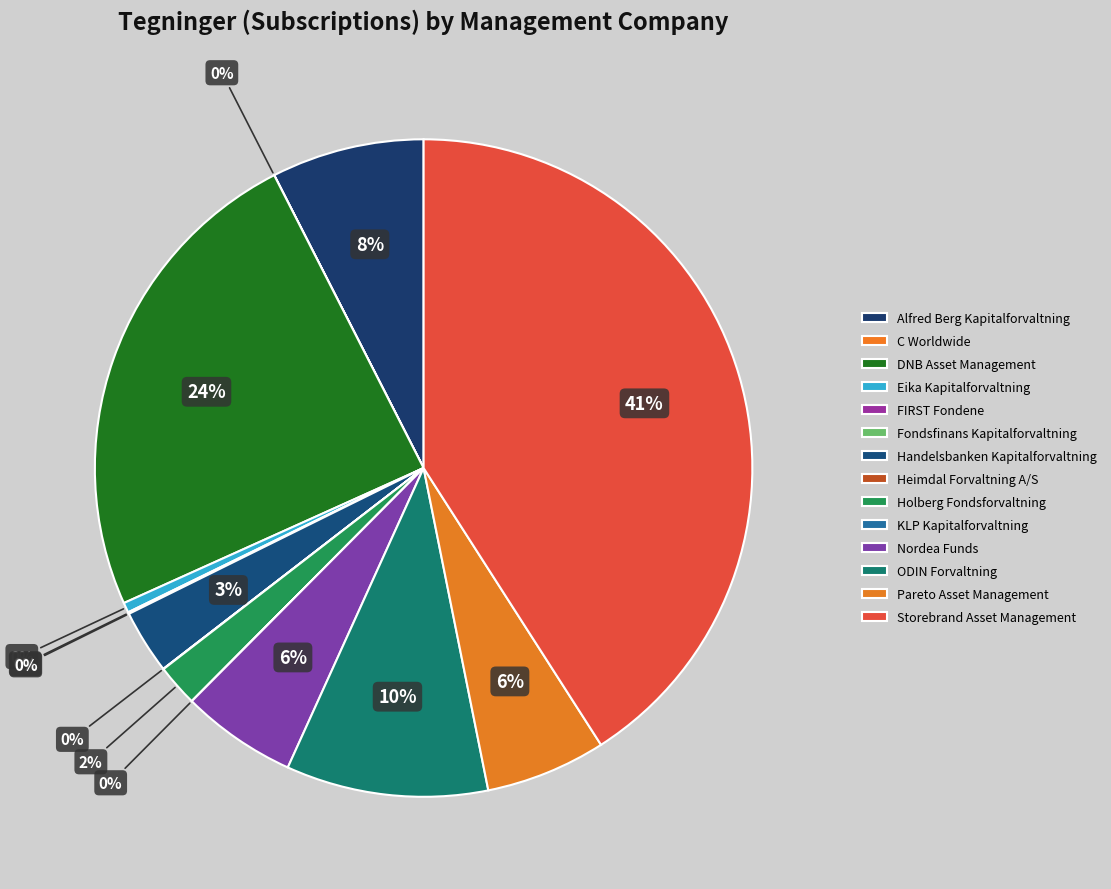

The Pareto Asset Management slice represents 6% of the pie. True or false?

True